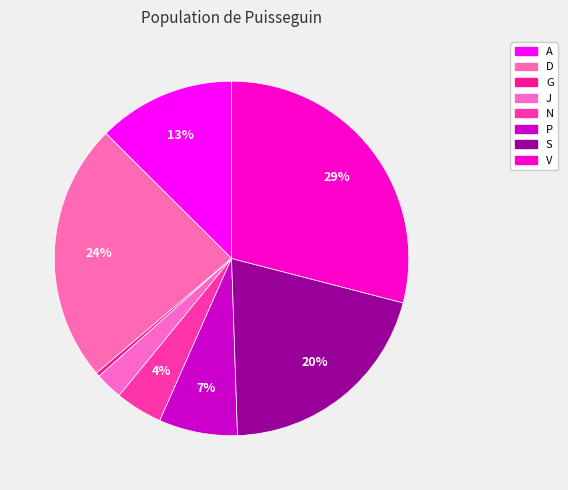

How many segments does this pie chart have?

8